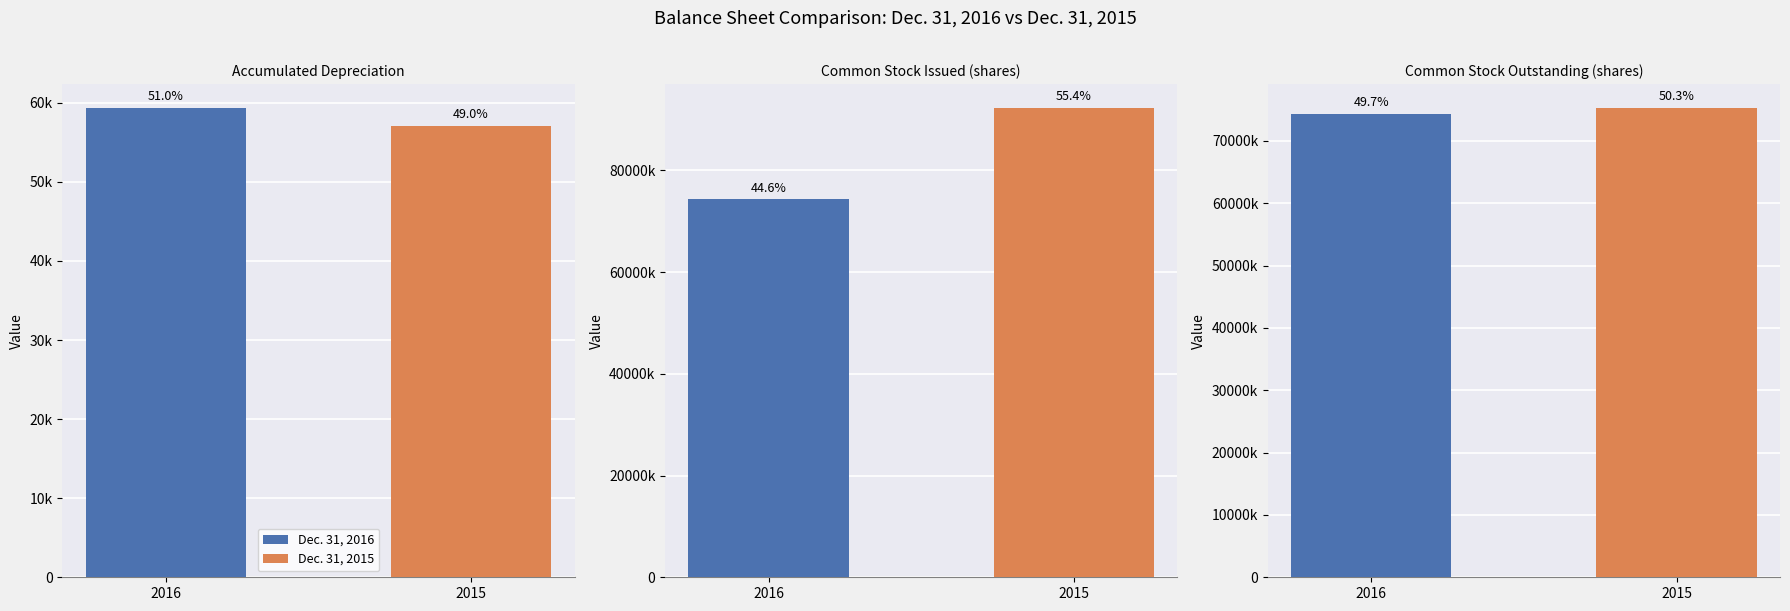

The Dec. 31, 2016 series shows 107662737 at Common Stock Outstanding (shares). True or false?

False